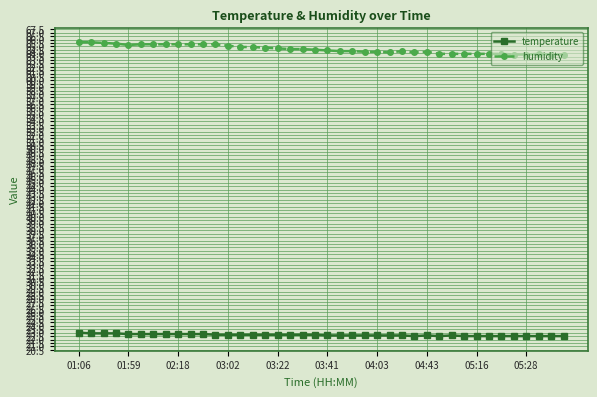

List the series in order of their peak value, lowest first.

temperature, humidity